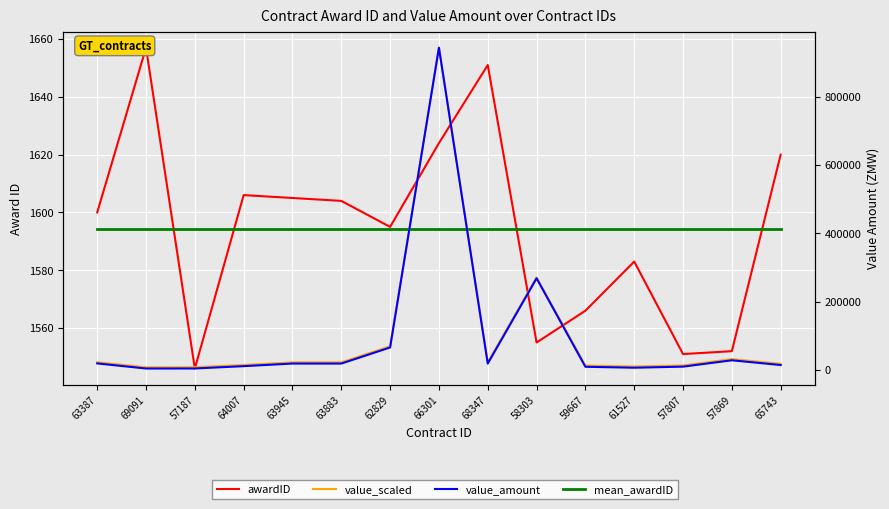

At which label does value_scaled first exceed 1548?

63387